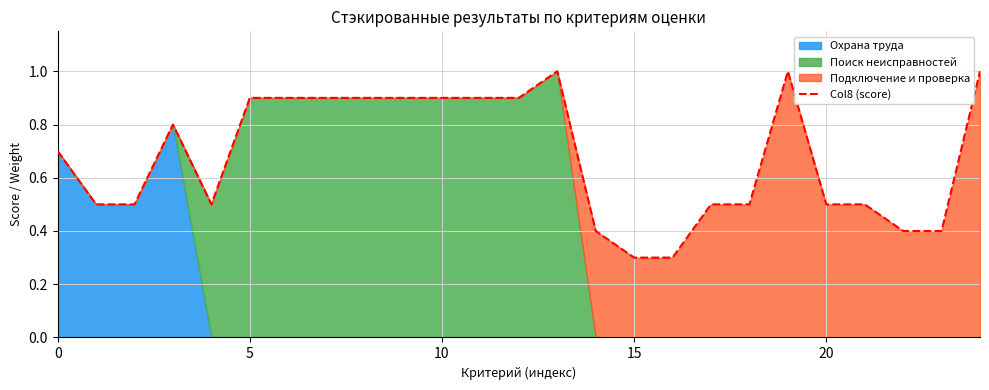

Which has a higher value, 10 or 18?

10